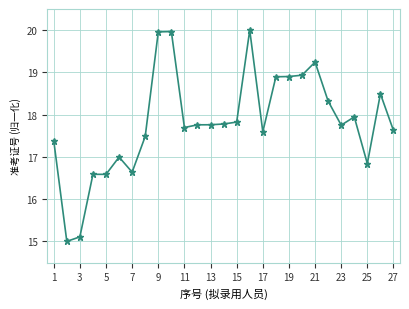

What is the average value?

17.8